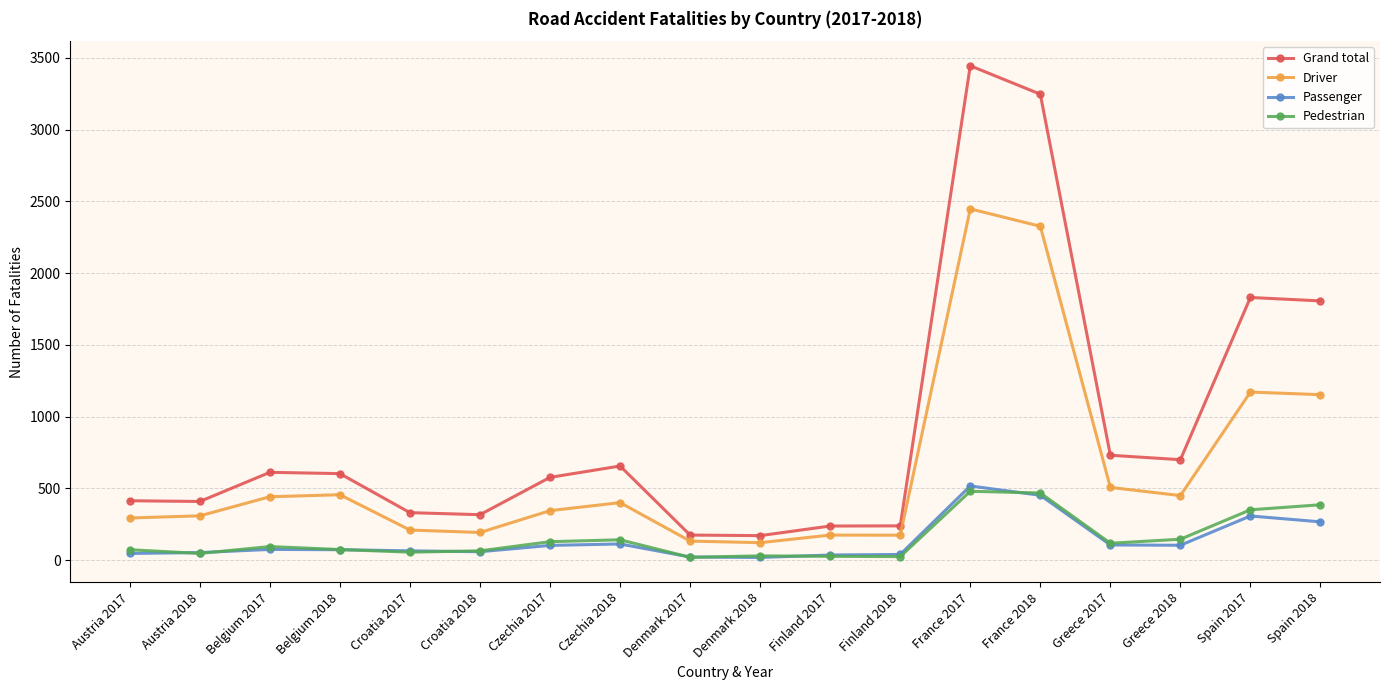

True or false: Passenger has more than 2 interior local peaks.

True